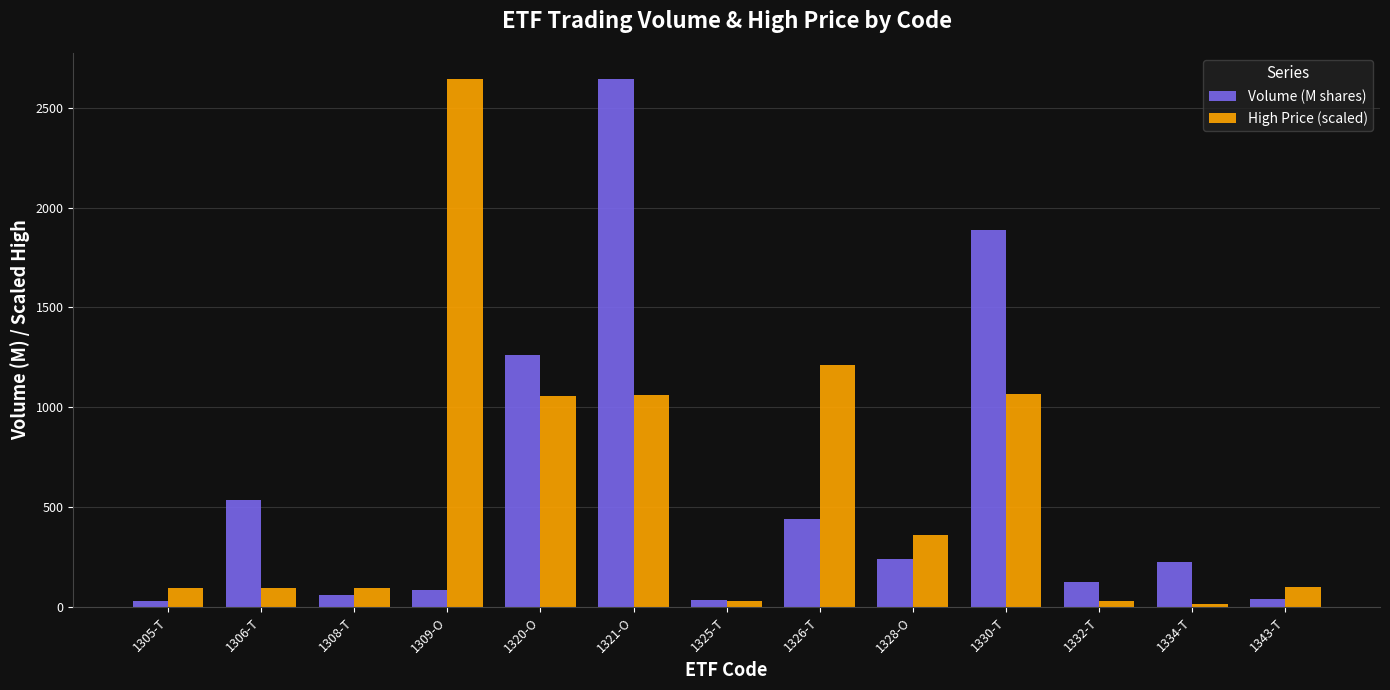

True or false: Volume (M shares) has a value of 1901.2 at 1320-O.

False